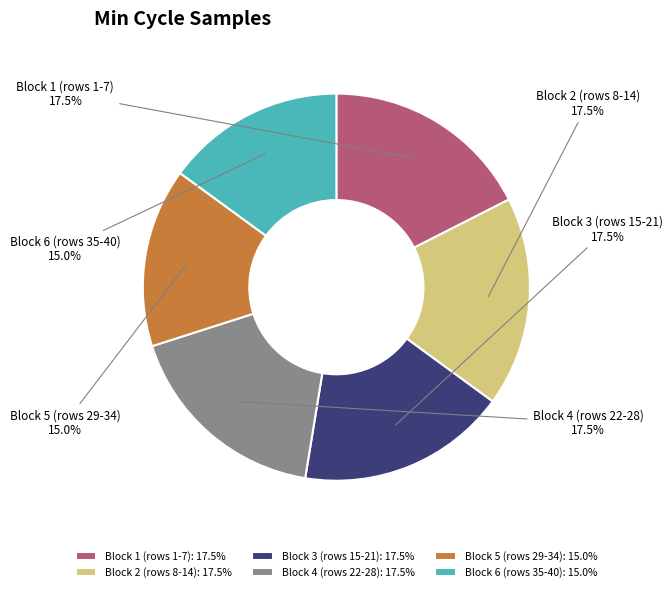

What is the ratio of the value at Block 5 (rows 29-34) to the value at Block 2 (rows 8-14)?

0.9